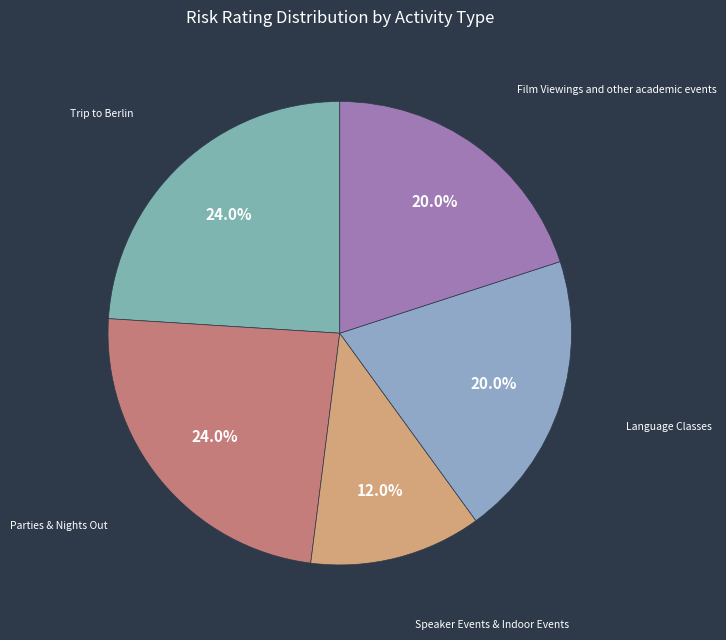

What percentage is the Film Viewings and other academic events slice, to the nearest percent?

20%